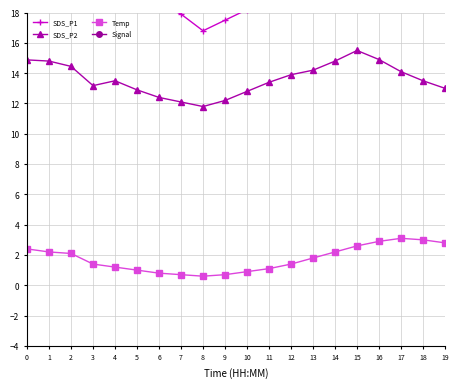

True or false: Signal has a value of -14.0 at 9.

False